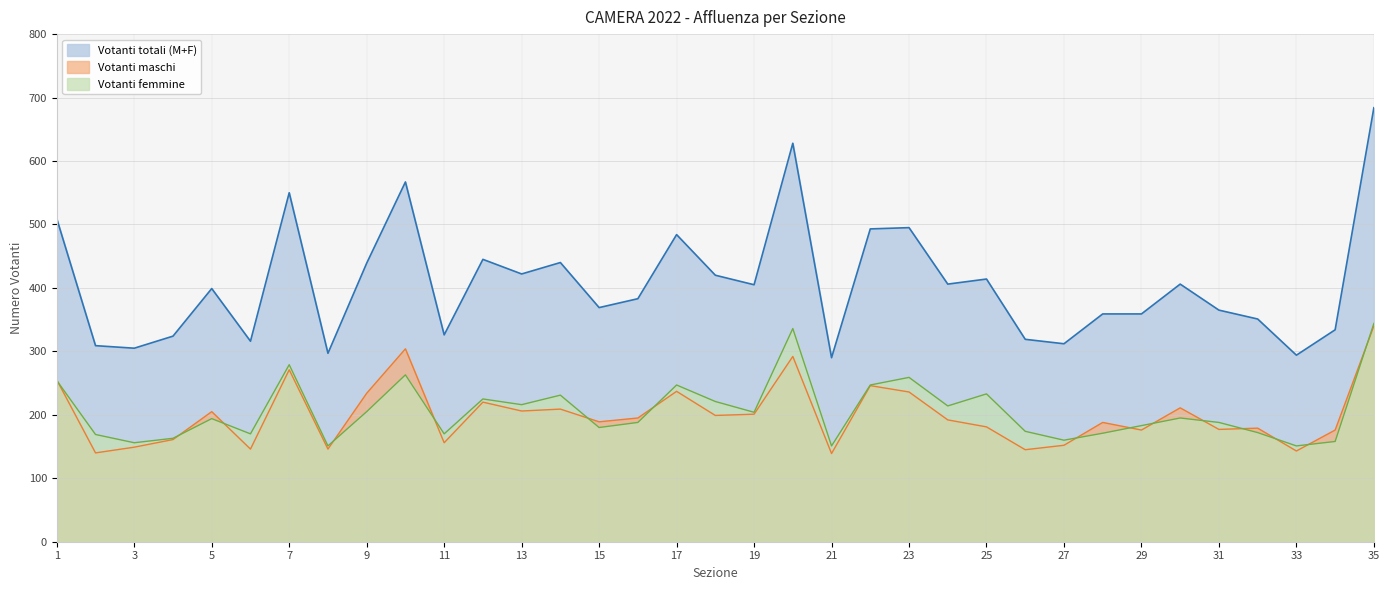

True or false: Votanti totali (M+F) and Votanti femmine intersect in this chart.

False